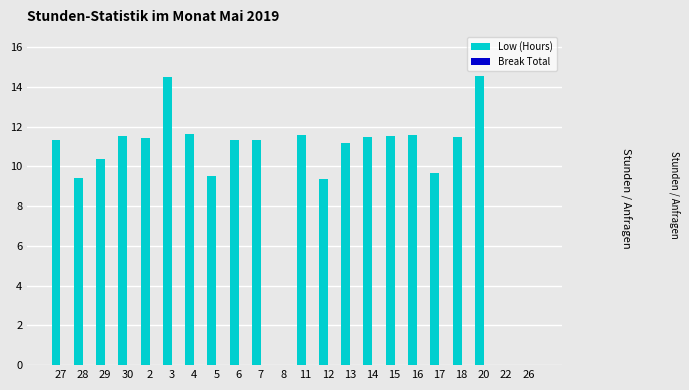

What is the change in value from 7 to 20?

+3.2